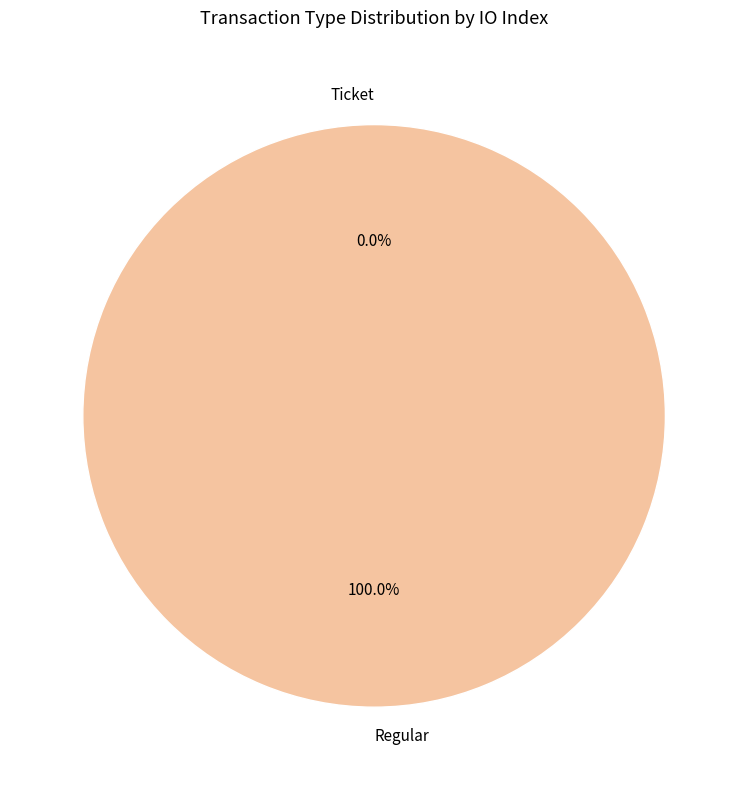

Rank the categories by value from highest to lowest.

Regular, Ticket